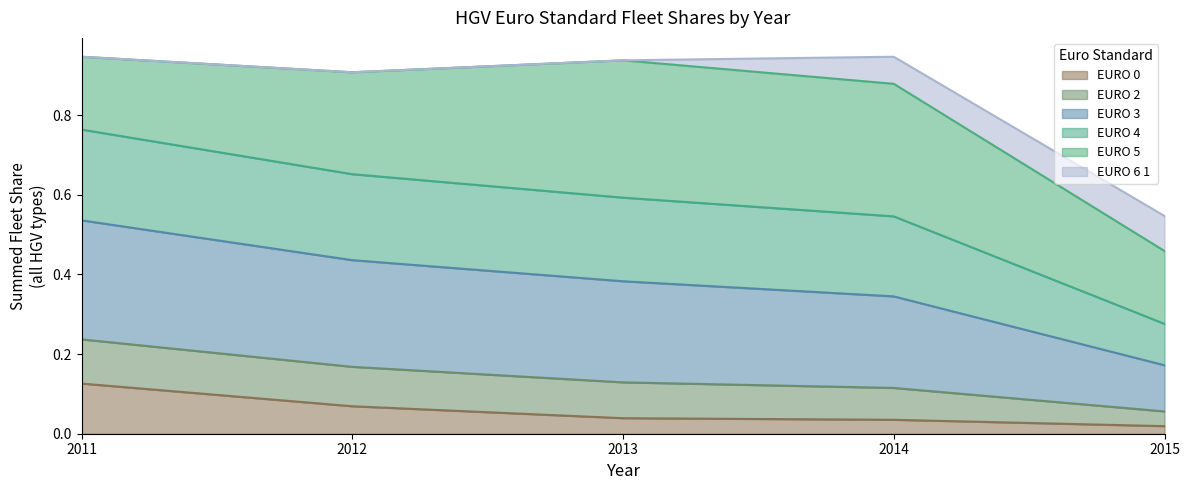

Which category has the lowest value in the EURO_6_1 series?

2011